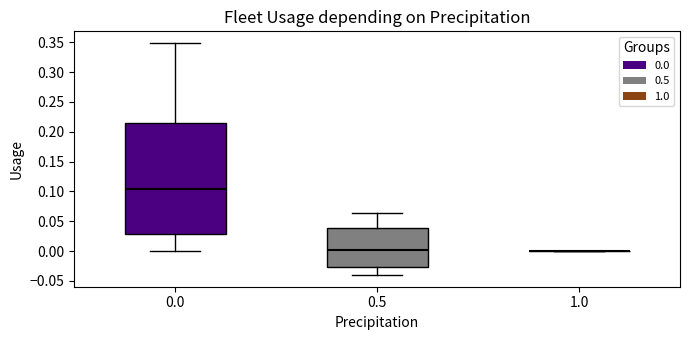

Reading left to right, transcribe this box plot: for each box, give where its median line is, the range the box spans, and where its two whiskers end, as read against the y-axis. The values are not printed on the chart, so give them approximately, as read against the axis.

0.0: median 0.105, box 0.030 to 0.215, whiskers 0.000 to 0.350
0.5: median 0.000, box -0.025 to 0.040, whiskers -0.040 to 0.065
1.0: box collapsed to a line at 0.000, whiskers 0.000 to 0.000